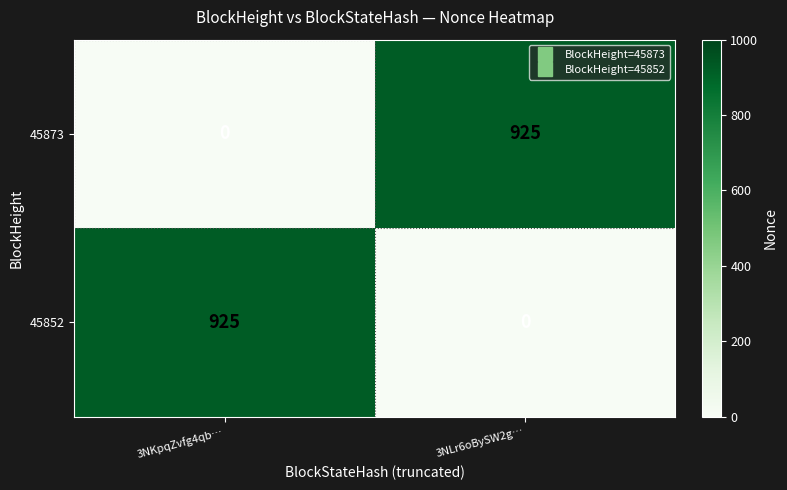

Reading left to right, extract all data points from this chart.

45873: 3NKpqZvfg4qb…=0	3NLr6oBySW2g…=925
45852: 3NKpqZvfg4qb…=925	3NLr6oBySW2g…=0